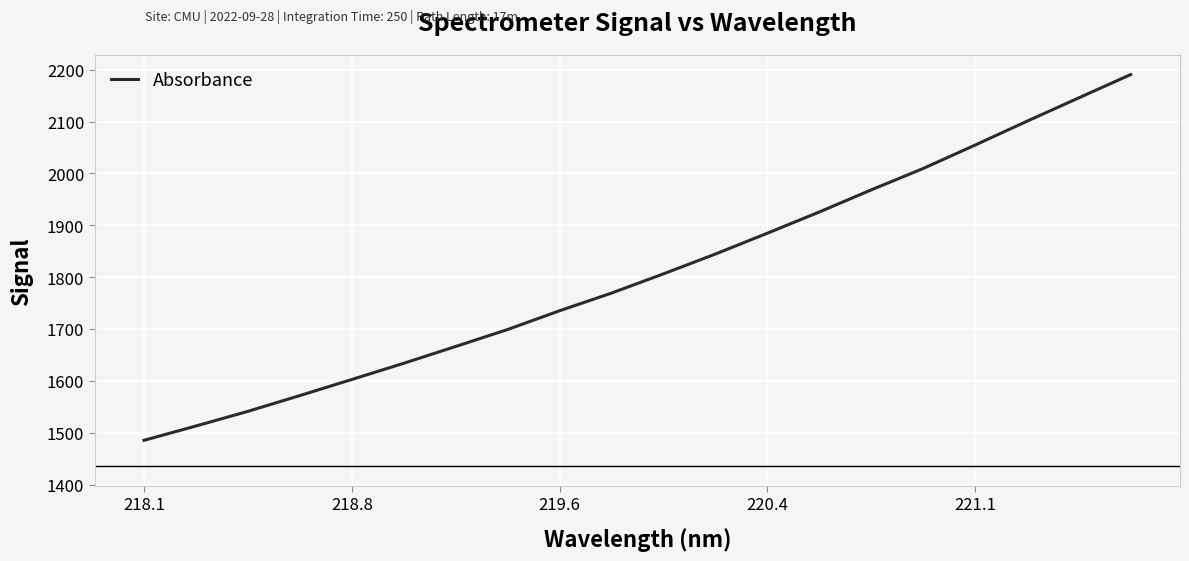

What is the maximum value shown in the chart?

2190.5